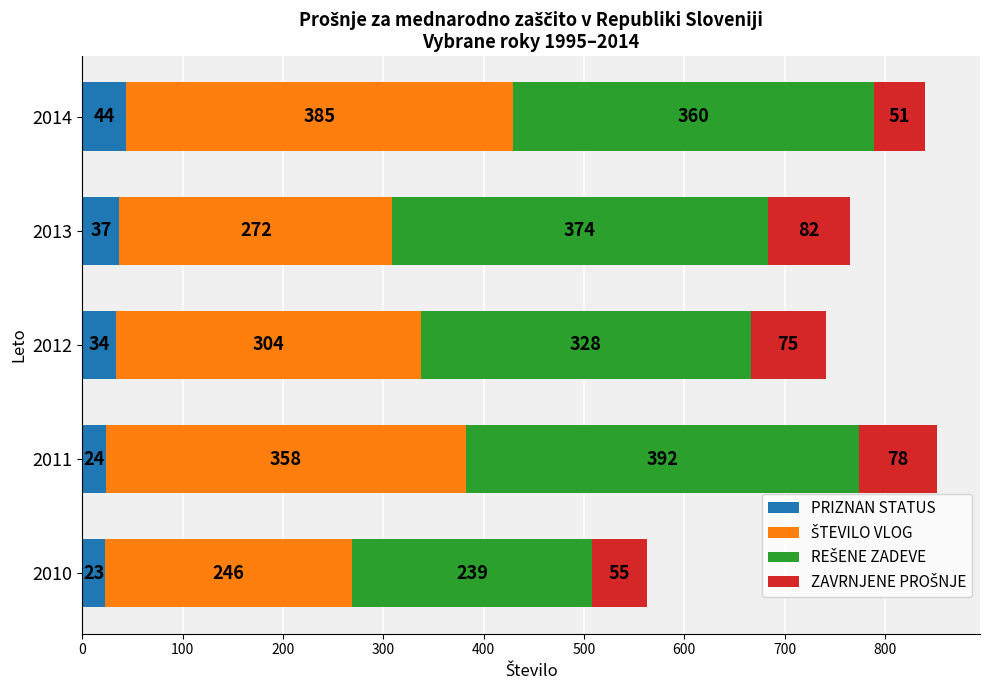

Which category has the lowest value in the PRIZNAN STATUS series?

2010